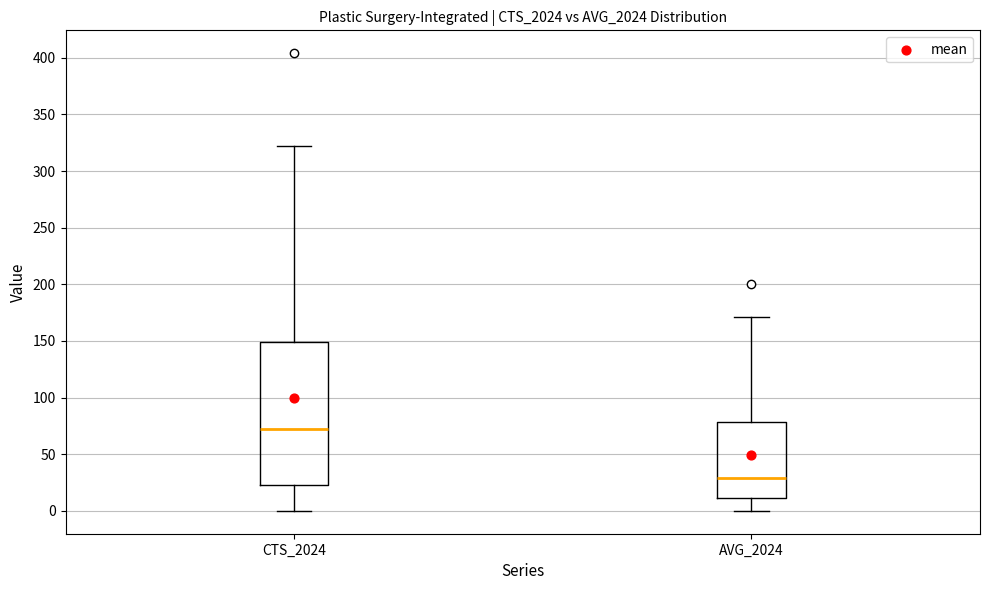

Reading left to right, transcribe this box plot: for each box, give where its median line is, the range the box spans, and where its two whiskers end, as read against the y-axis. The values are not printed on the chart, so give them approximately, as read against the axis.

CTS_2024: median 70, box 25 to 150, whiskers 0 to 320
AVG_2024: median 30, box 10 to 80, whiskers 0 to 170